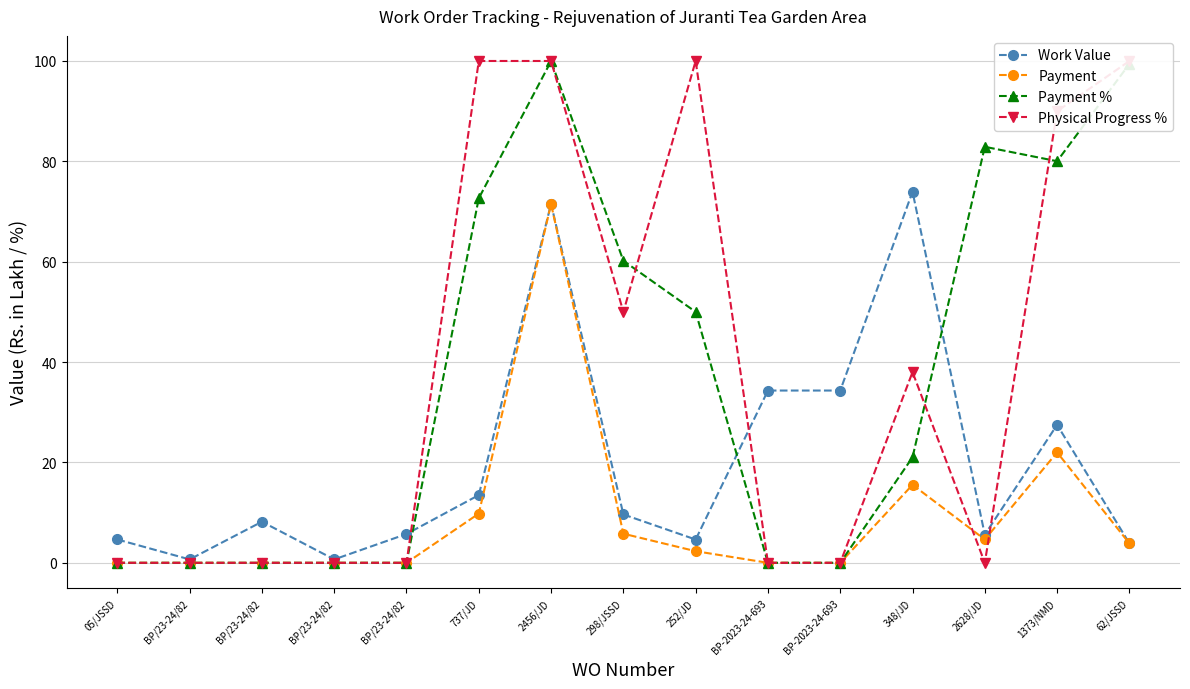

Is the value of Work Value at 348/JD greater than the value of Payment % at 298/JSSD?

Yes